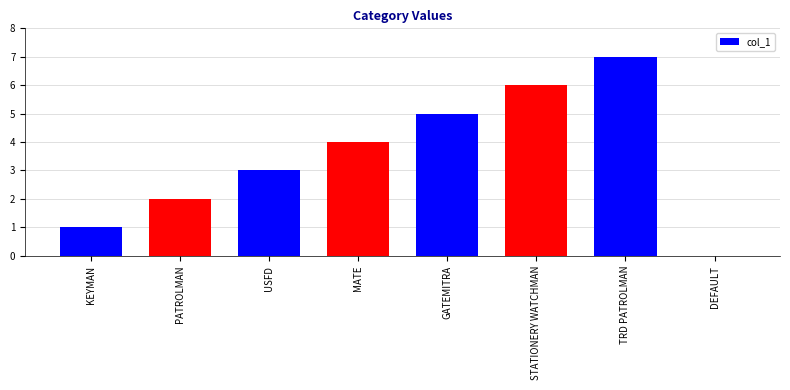

Count the number of data series in this chart.

1